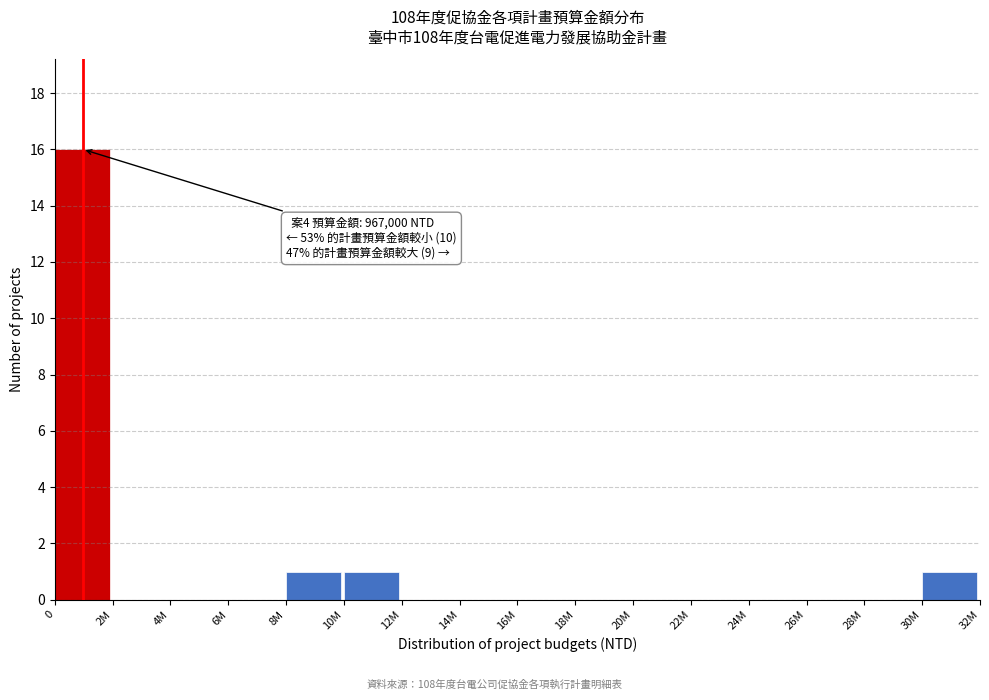

Reading left to right, extract all data points from this chart.

0=16	2M=0	4M=0	6M=0	8M=1	10M=1	12M=0	14M=0	16M=0	18M=0	20M=0	22M=0	24M=0	26M=0	28M=0	30M=1